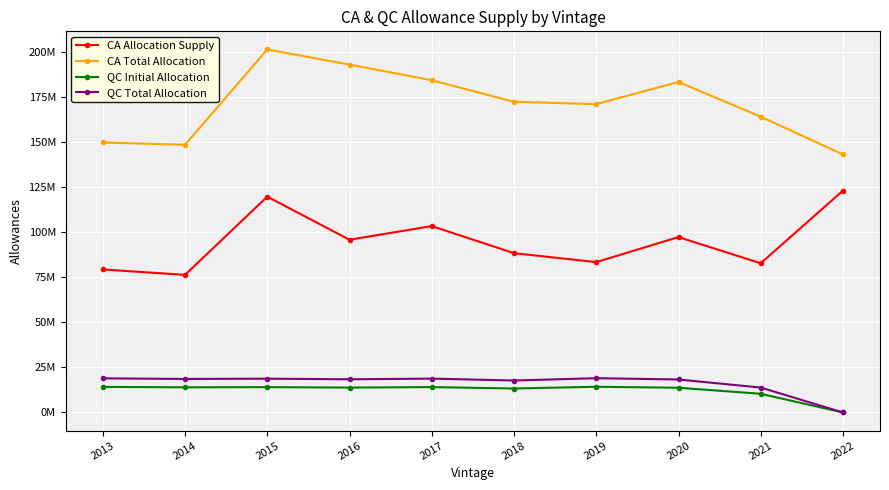

At which category is the sum across all series the highest?

2015